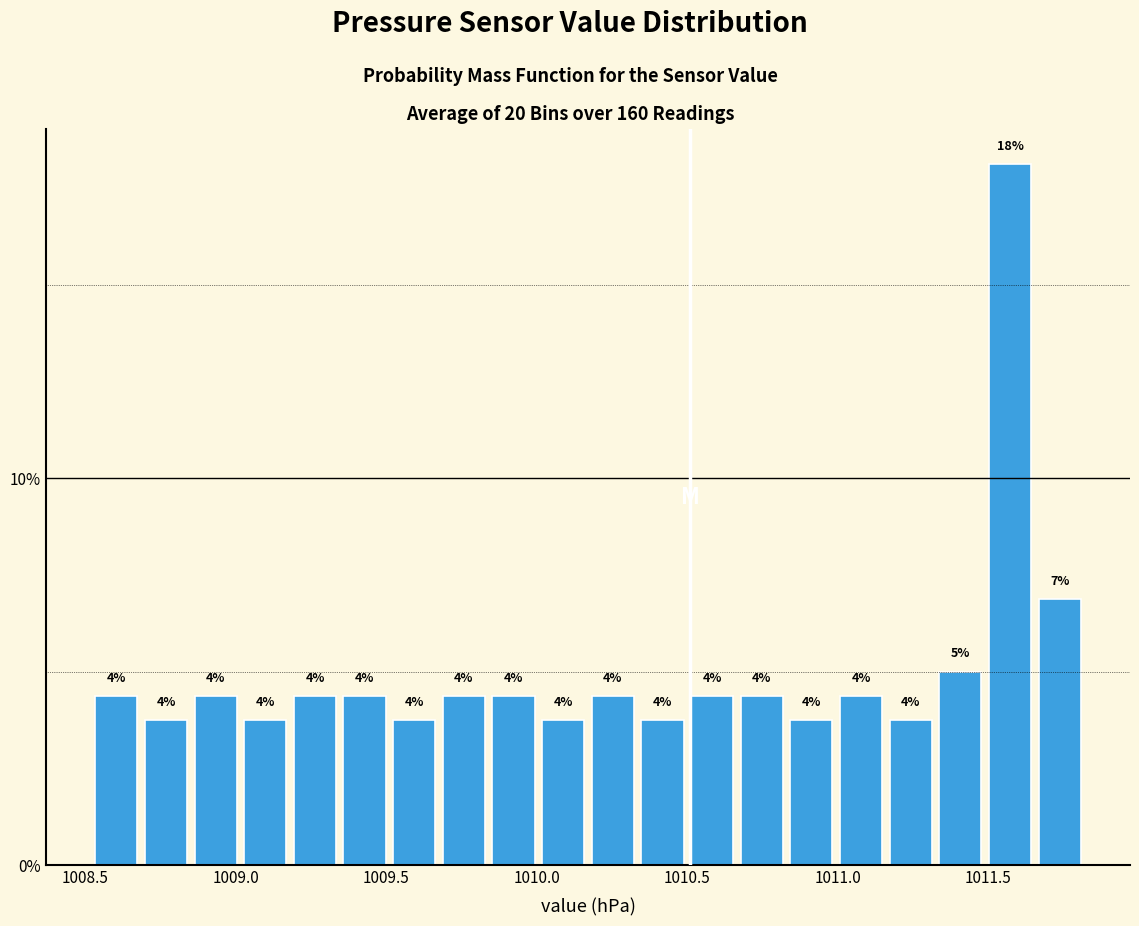

Read against the x-axis, roughly where is the centre of the tallest bar?

1011.55